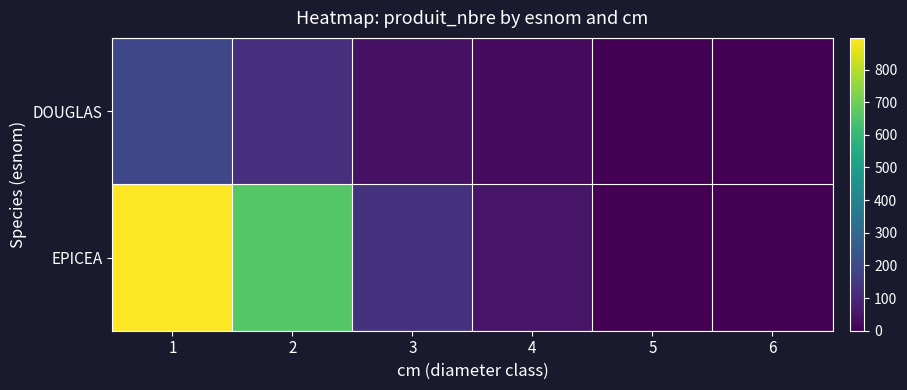

What is the spread (max minus min) of values at 5?

3